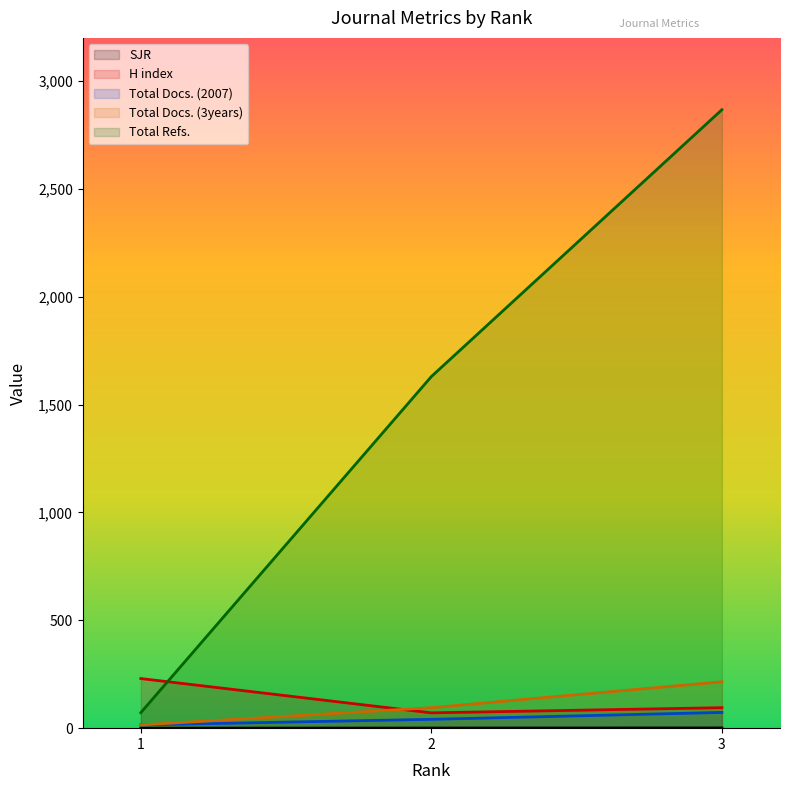

Does the chart display data point markers on the line(s)?

No